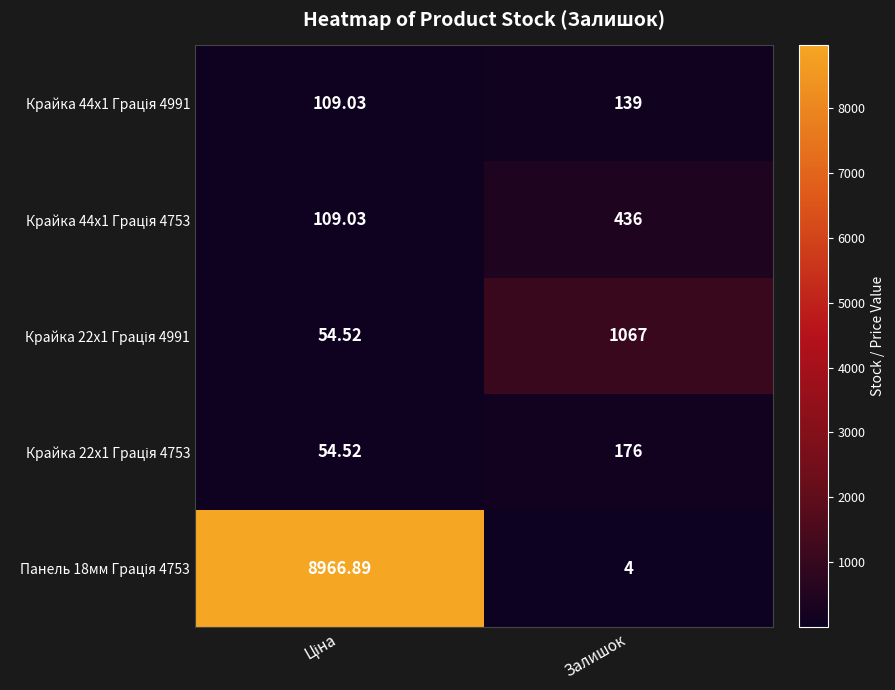

Which category has the lowest value across all series?

Залишок